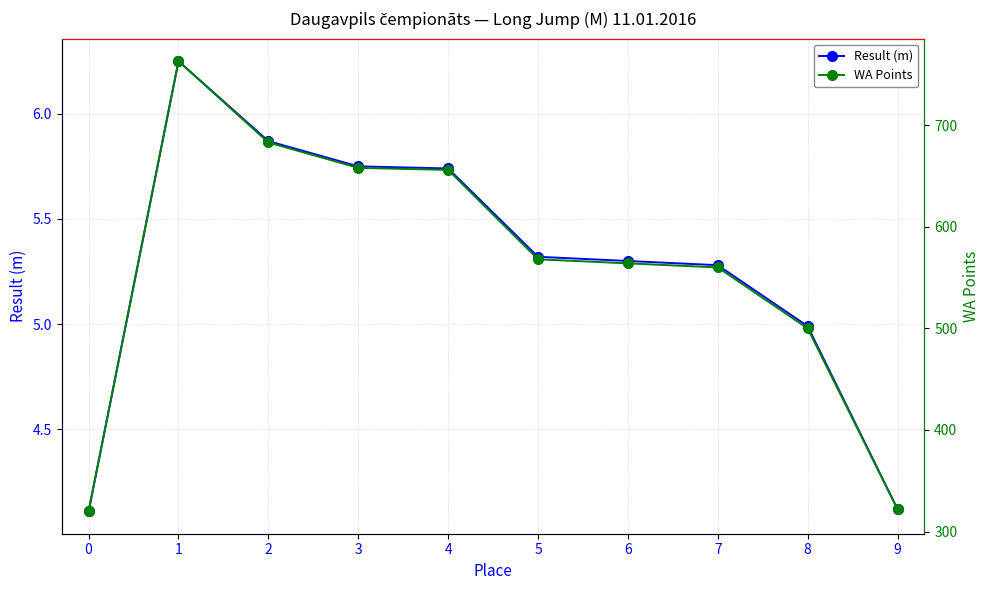

True or false: WA Points and Result (m) cross at least once.

False